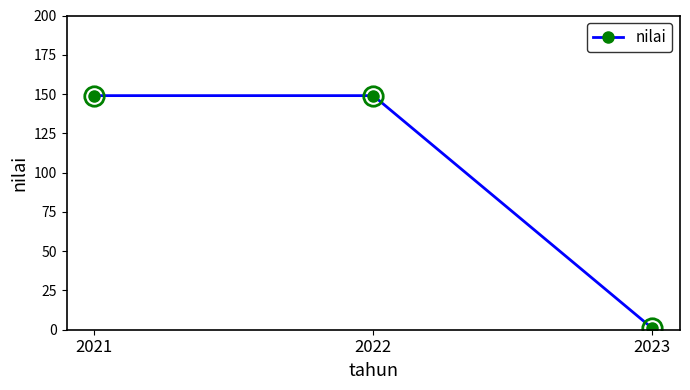

True or false: the data shows 149 at 2021.

True